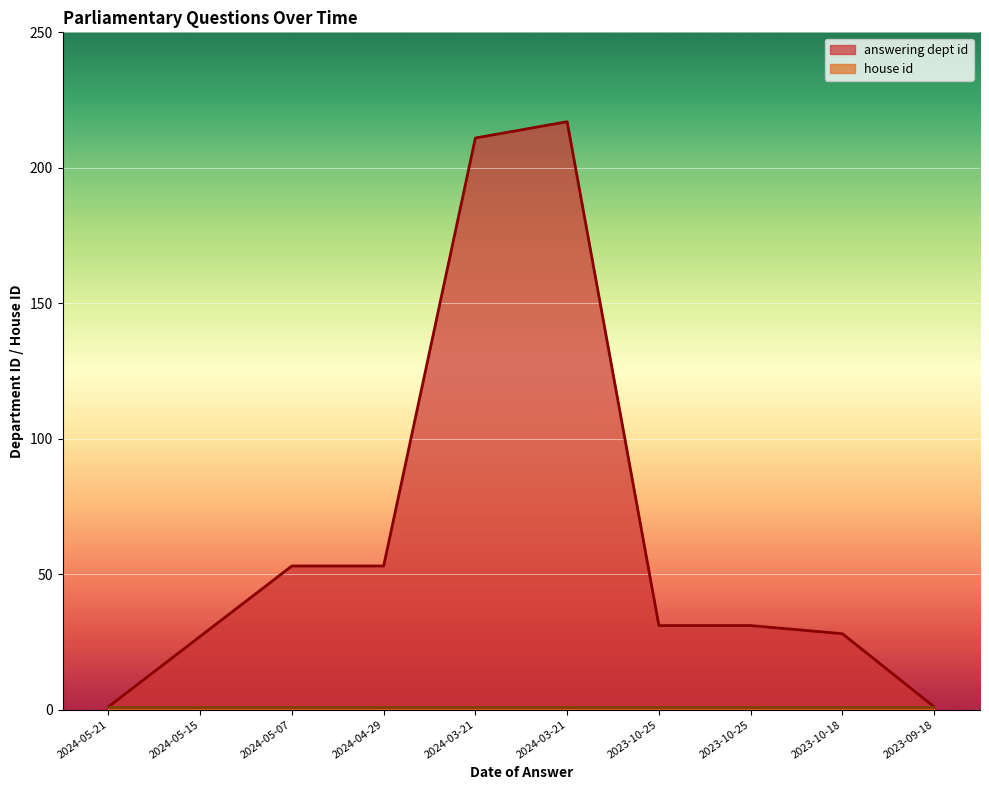

What is the label of the 4th point from the left?

2024-04-29